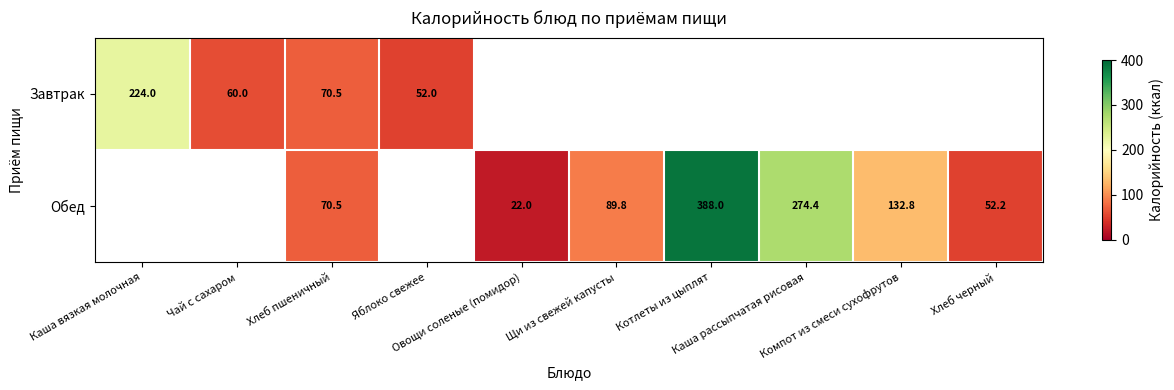

How many distinct data groups are displayed?

2